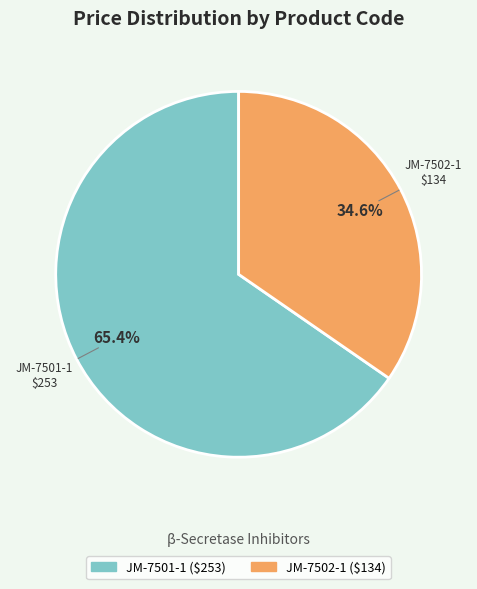

What is the ratio of the value at JM-7502-1 to the value at JM-7501-1?

0.5